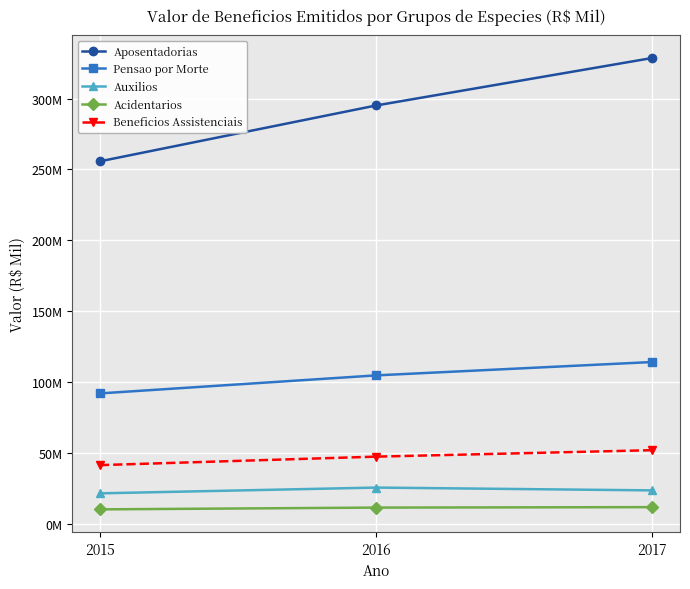

Does the chart have visible grid lines?

Yes